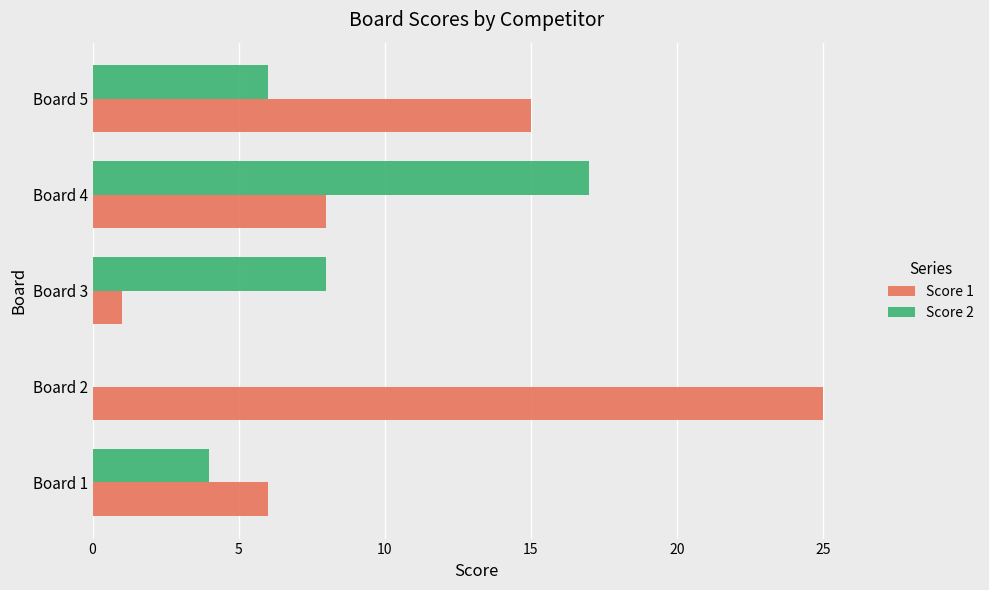

Count the number of categories in the chart.

5